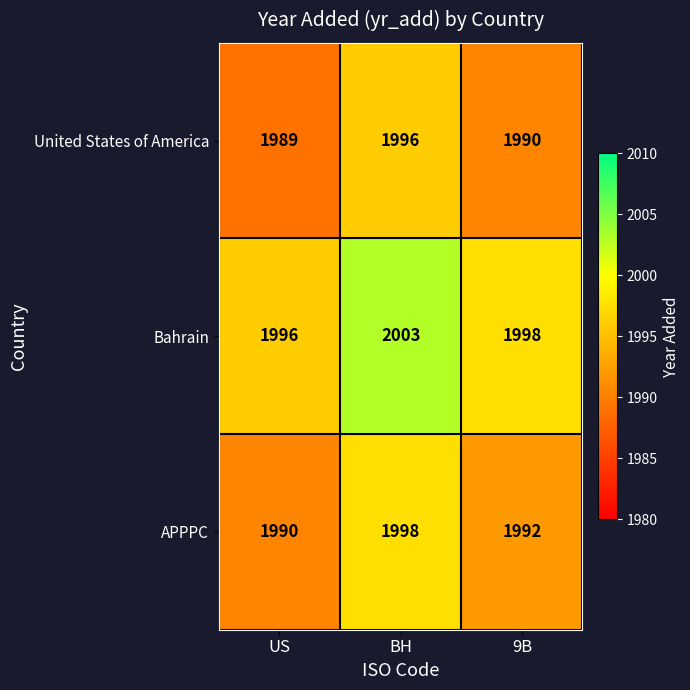

Where is APPPC nearest to the value 1994?

9B